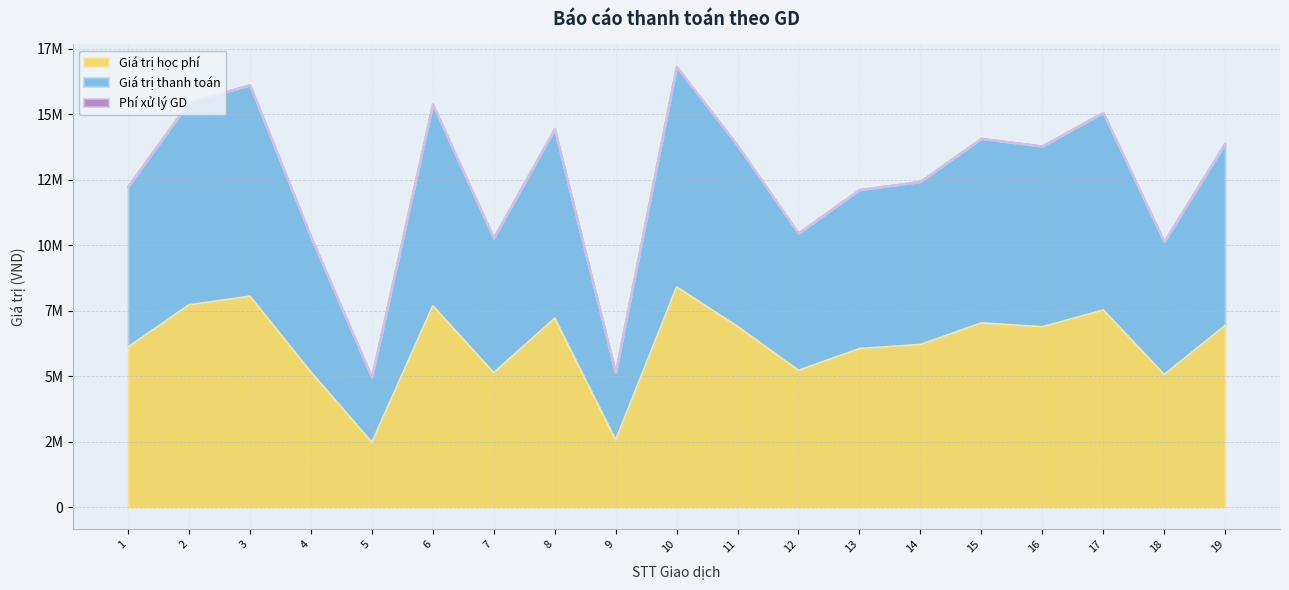

Does the chart have visible grid lines?

Yes